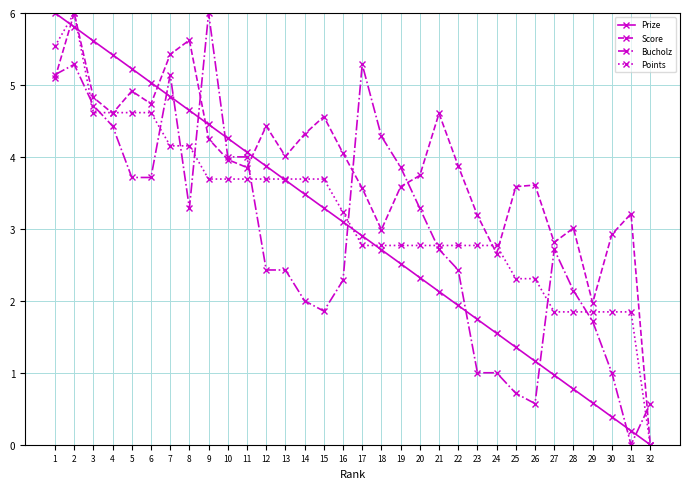

What is the value of the Prize point at the 13th from the left?

3.7